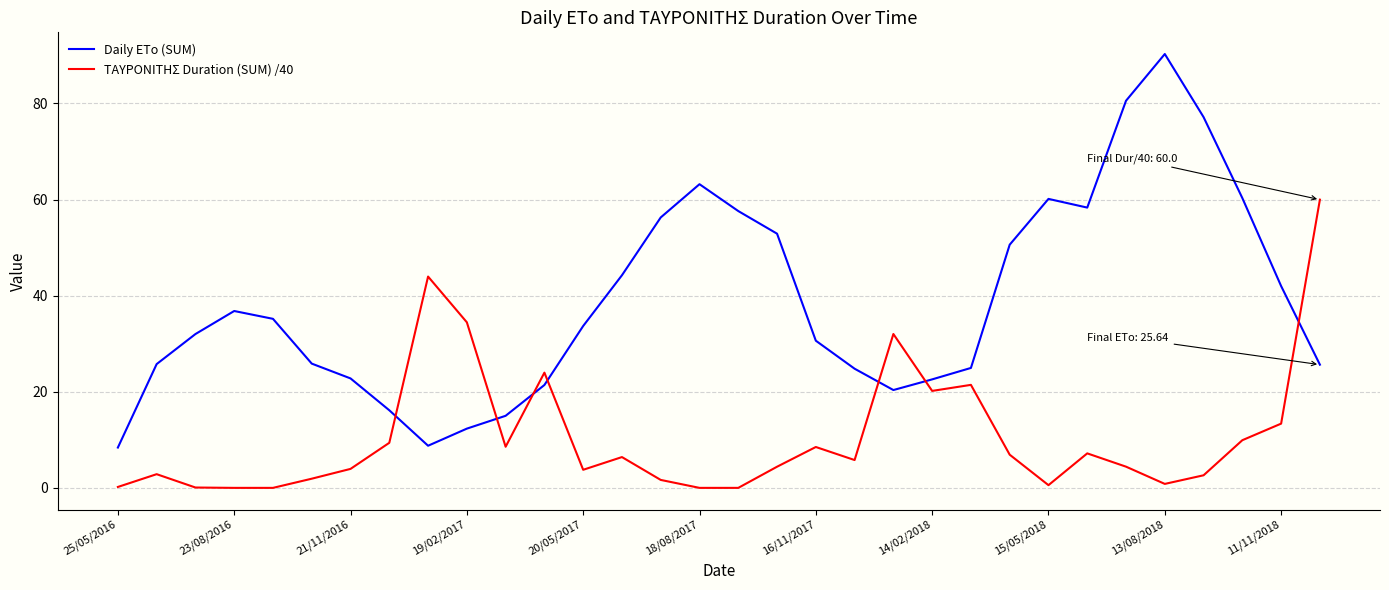

True or false: Daily ETo (SUM) and ΤΑΥΡΟΝΙΤΗΣ Duration (SUM) /40 intersect in this chart.

True